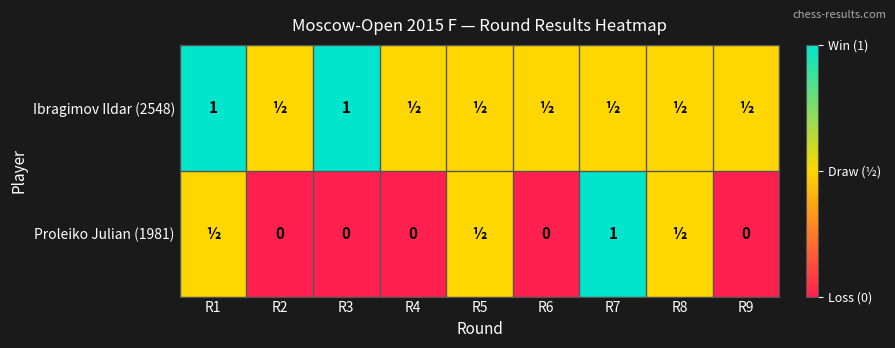

Which category has the highest value across all series?

R1